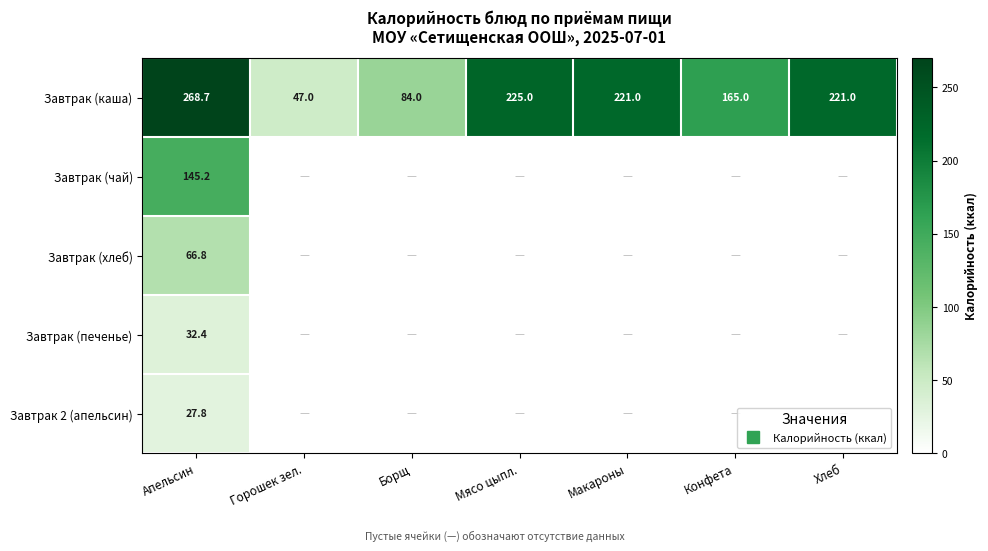

What is the difference between the highest and lowest values at Конфета?

165.0